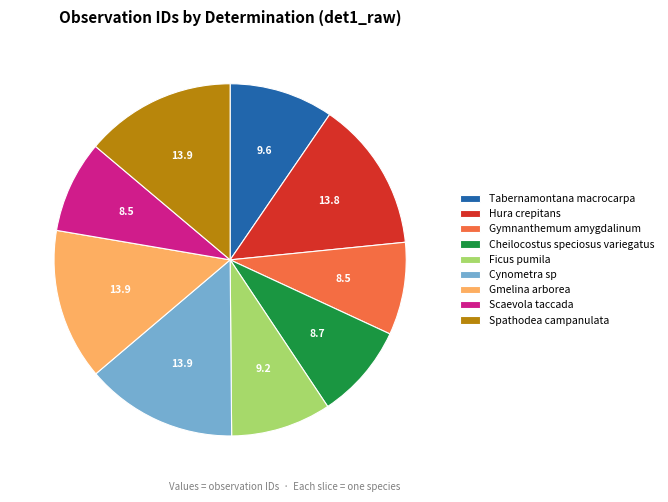

Do Ficus pumila and Cynometra sp together represent more than half of the pie?

No